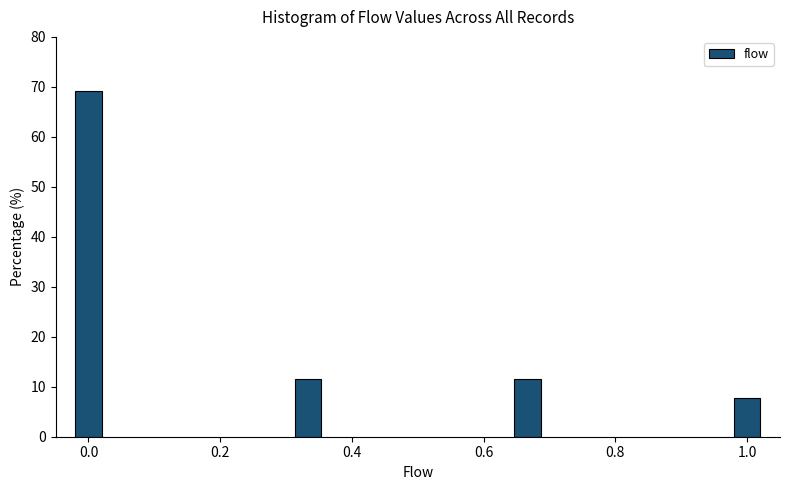

Reading left to right, extract all data points from this chart.

69.2	11.5	11.5	7.7